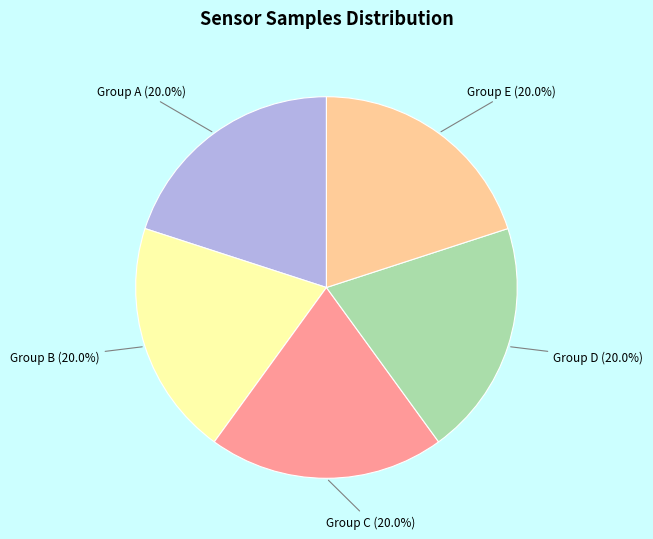

Count the number of slices in the pie.

5